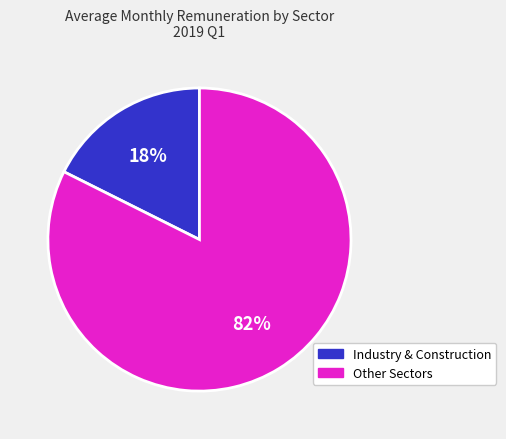

Does any single category account for the majority?

Yes